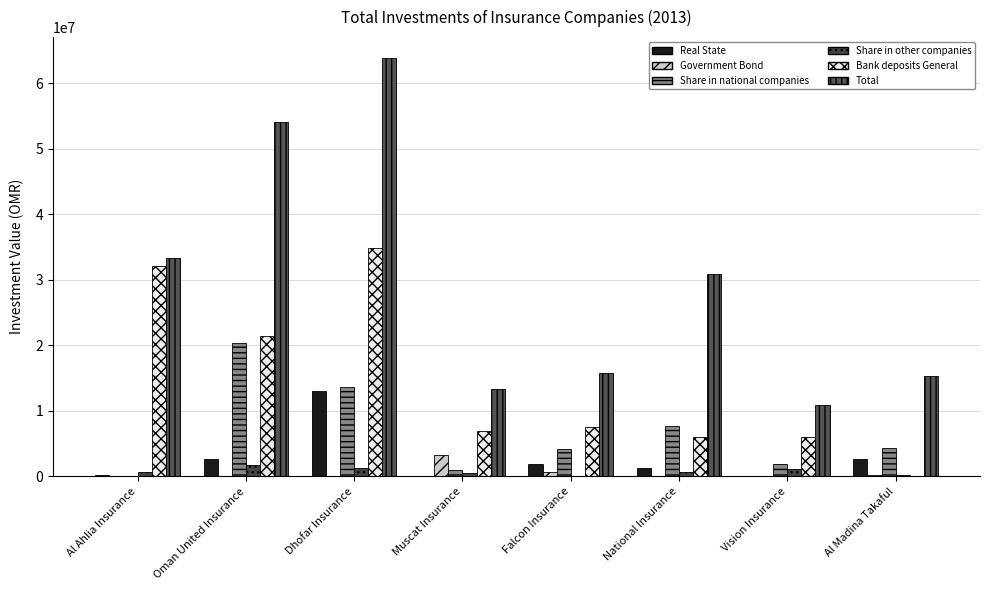

List the labels in order of Bank deposits General value, largest first.

Dhofar Insurance, Al Ahlia Insurance, Oman United Insurance, Falcon Insurance, Muscat Insurance, Vision Insurance, National Insurance, Al Madina Takaful